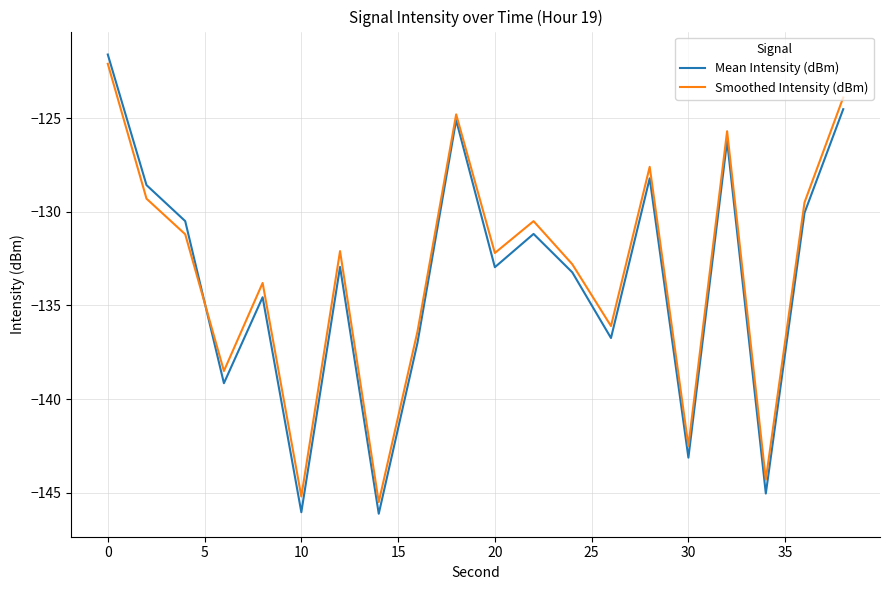

What is the smallest value displayed?

-146.1